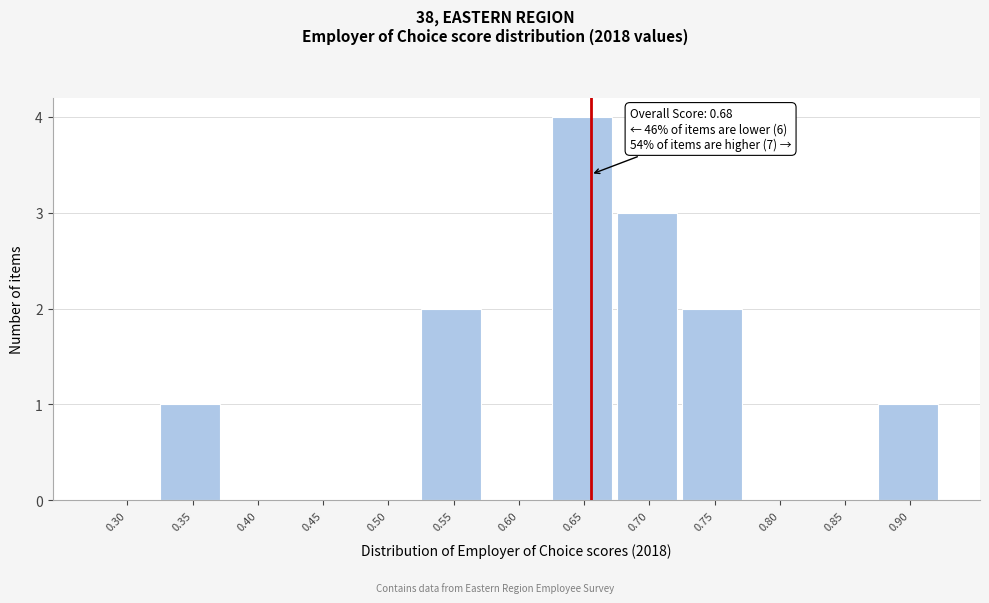

Reading left to right, extract all data points from this chart.

0.30=0	0.35=1	0.40=0	0.45=0	0.50=0	0.55=2	0.60=0	0.65=4	0.70=3	0.75=2	0.80=0	0.85=0	0.90=1